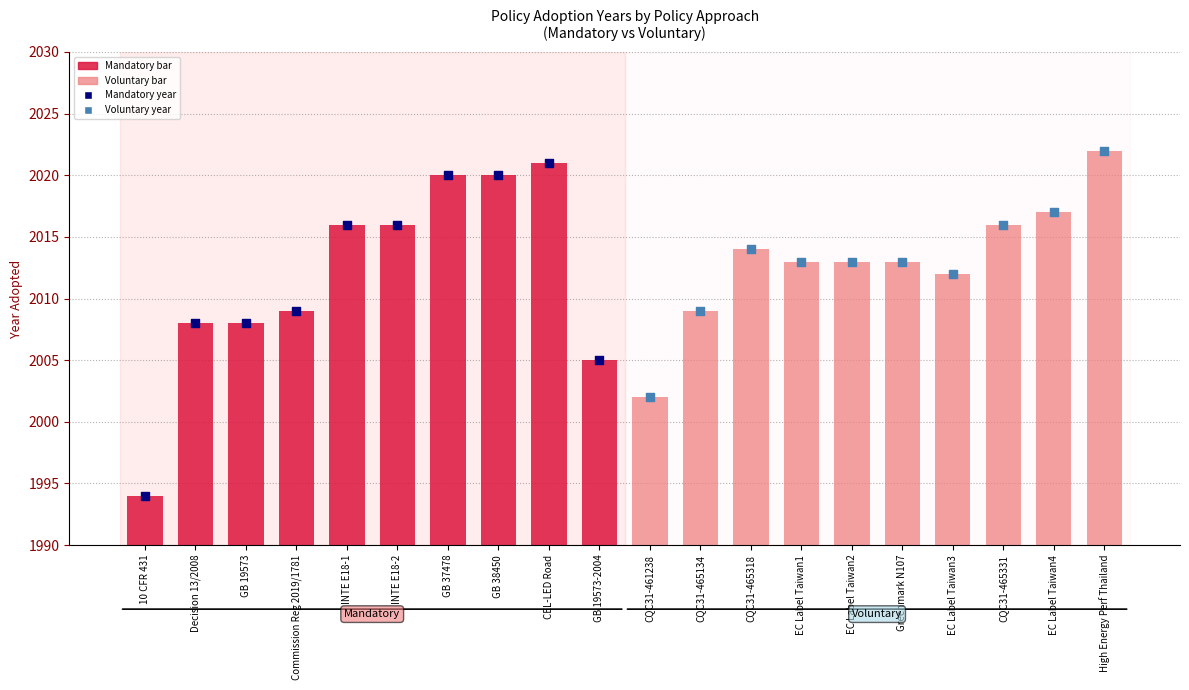

Which series reaches the maximum Y coordinate?

Voluntary year (dot)